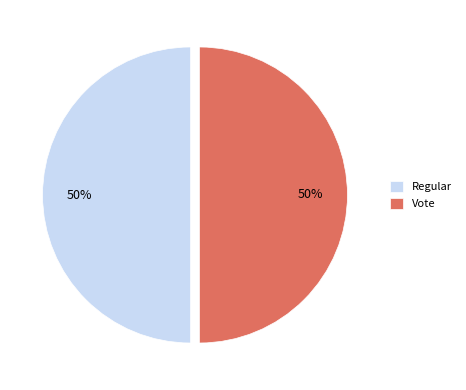

Approximately how many times larger is the value at Regular compared to Vote?

1.0